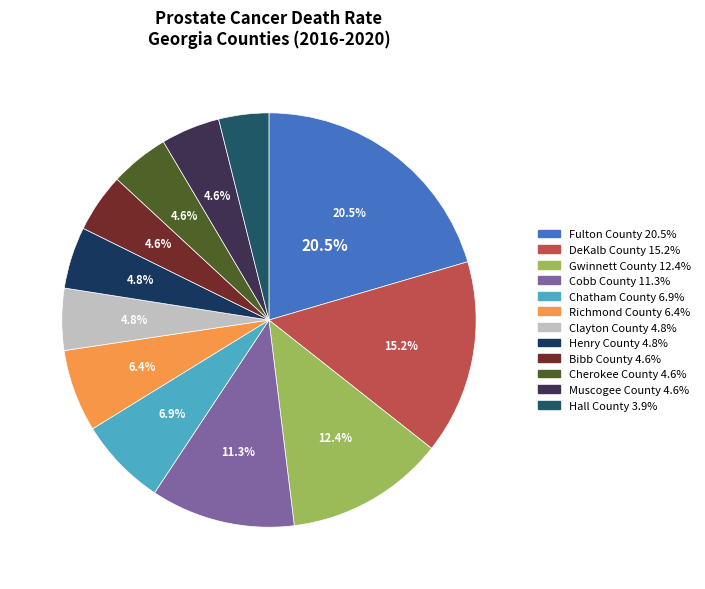

Is there any slice that represents more than half of the pie?

No